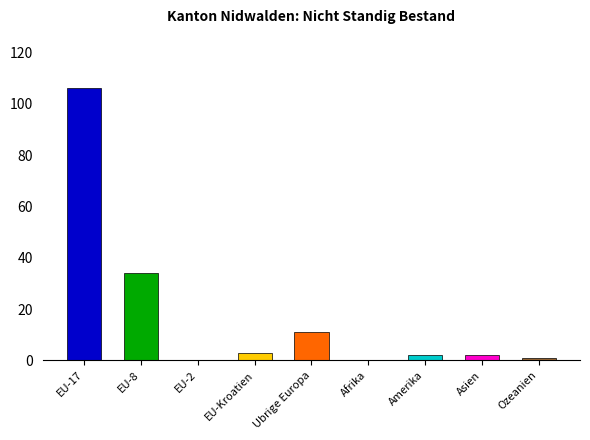

At which label is the value closest to 53?

EU-8